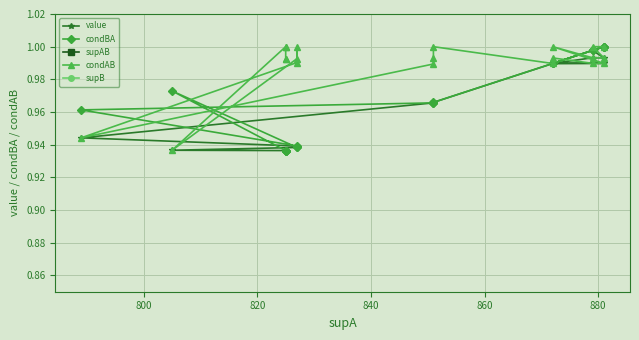

Is this an area chart (filled region under the line)?

No